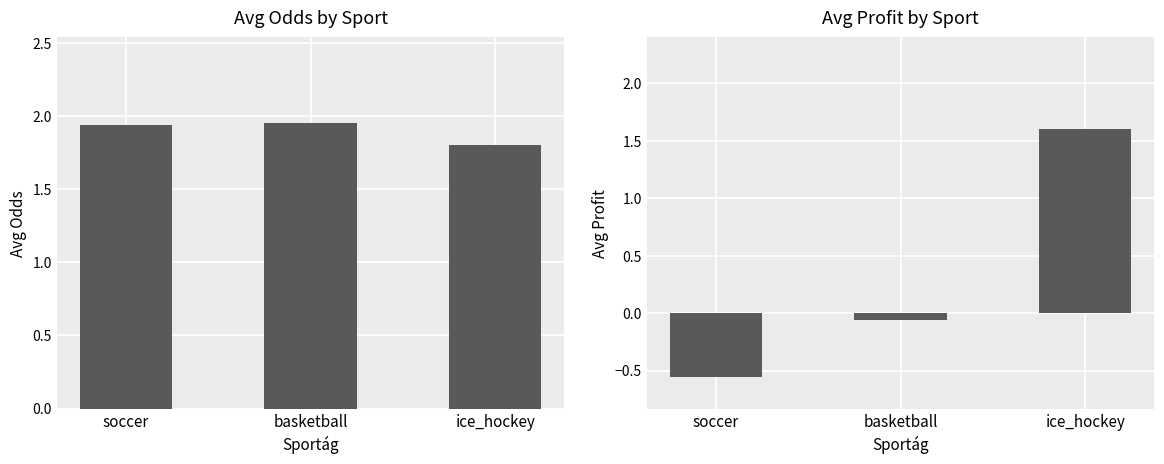

What is the smallest value displayed?

-0.6